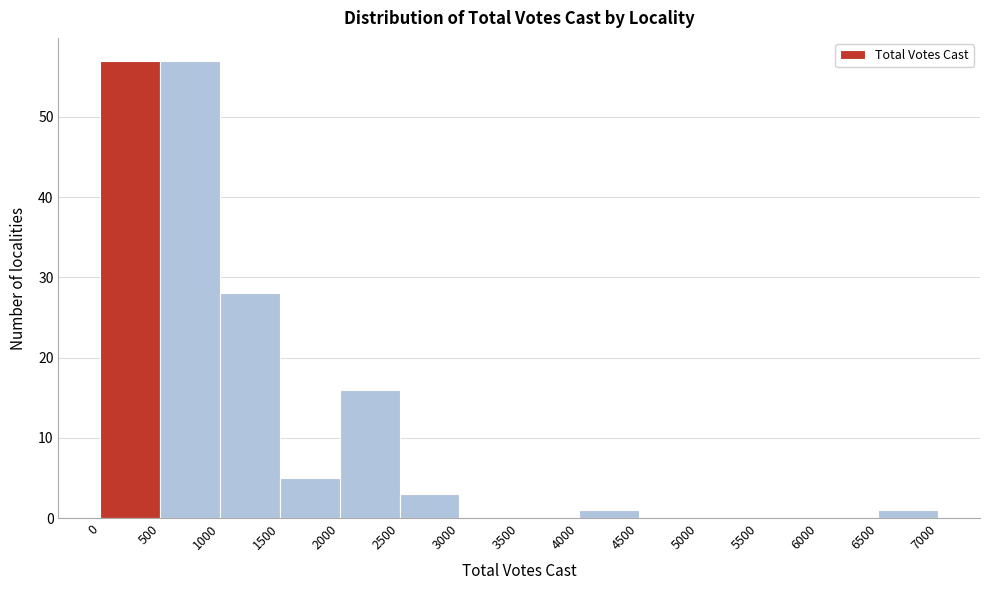

Reading left to right, list every bar in this chart as the range it spans on the x-axis followed by its height. The values are not printed on the chart, so give them approximately, as read against the axis.

0 to 500: 57
500 to 1000: 57
1000 to 1500: 28
1500 to 2000: 5
2000 to 2500: 16
2500 to 3000: 3
3000 to 3500: 0
3500 to 4000: 0
4000 to 4500: 1
4500 to 5000: 0
5000 to 5500: 0
5500 to 6000: 0
6000 to 6500: 0
6500 to 7000: 1